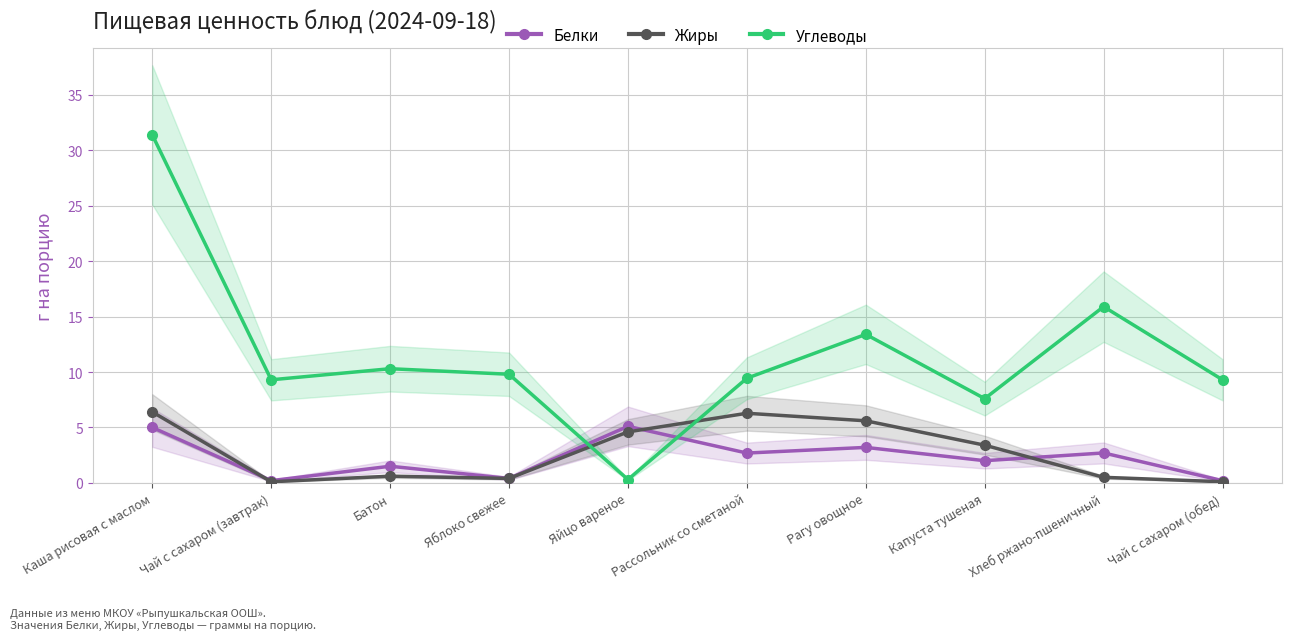

At which category is the sum across all series the highest?

Каша рисовая с маслом